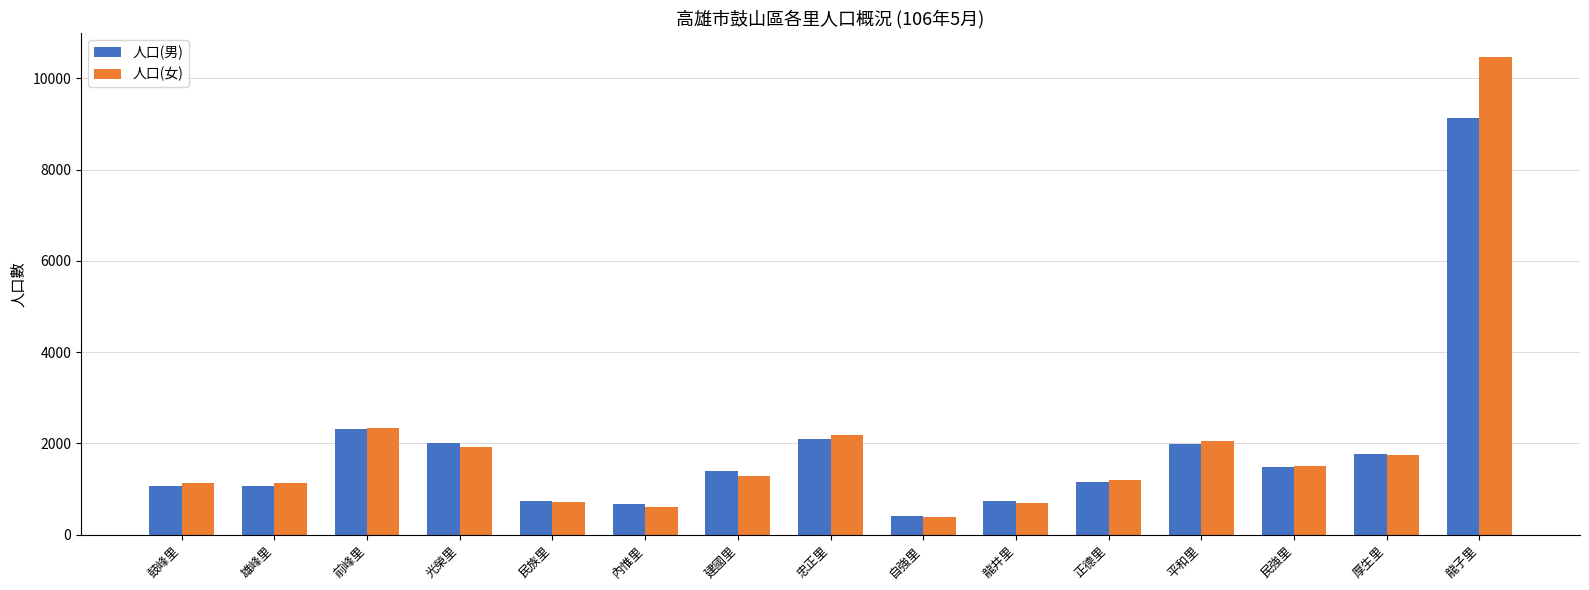

What is the sum of the 人口(女) values at 厚生里 and 前峰里?

4088